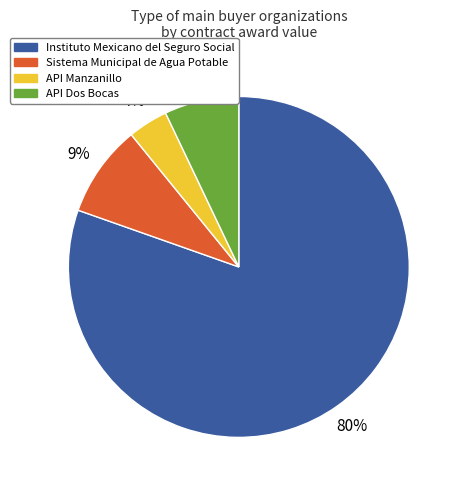

Is there any slice that represents more than half of the pie?

Yes